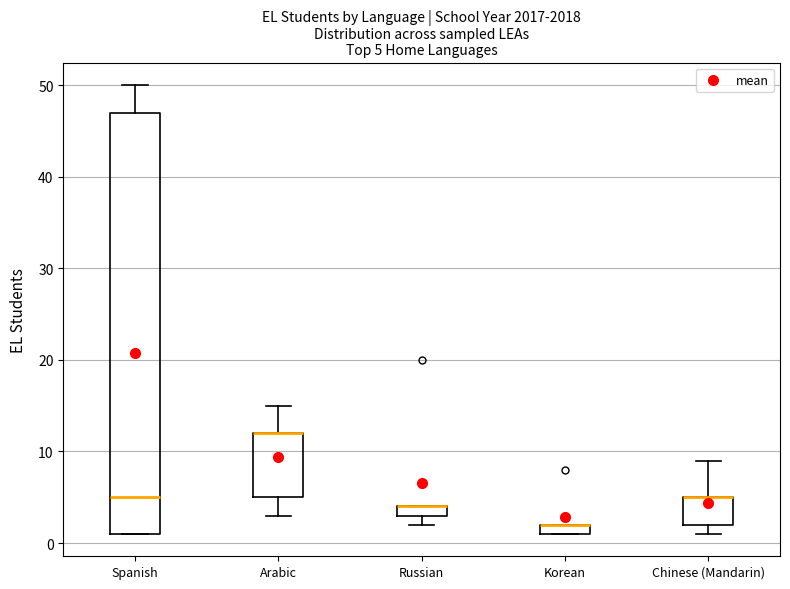

Which box is the tallest, from its lower edge to its upper edge?

Spanish